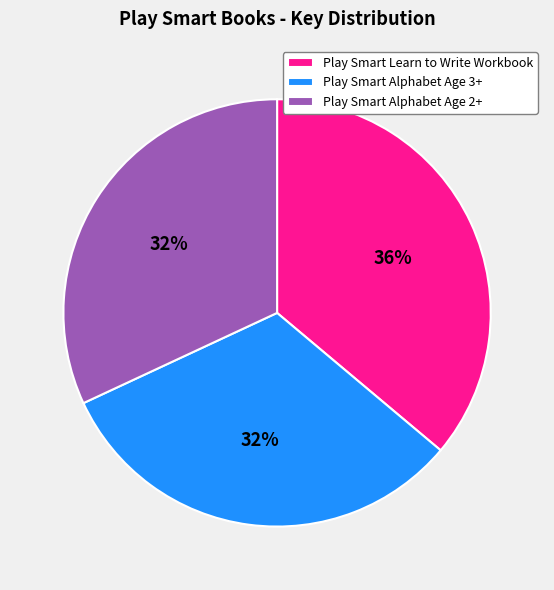

To the nearest percent, what is the difference between the Play Smart Alphabet Age 3+ and Play Smart Learn to Write Workbook slice percentages?

4%